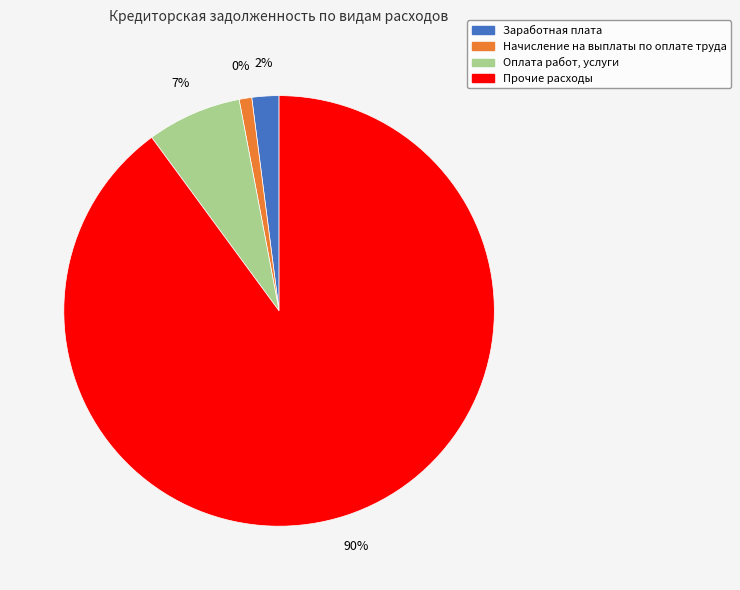

What is the majority slice?

Прочие расходы